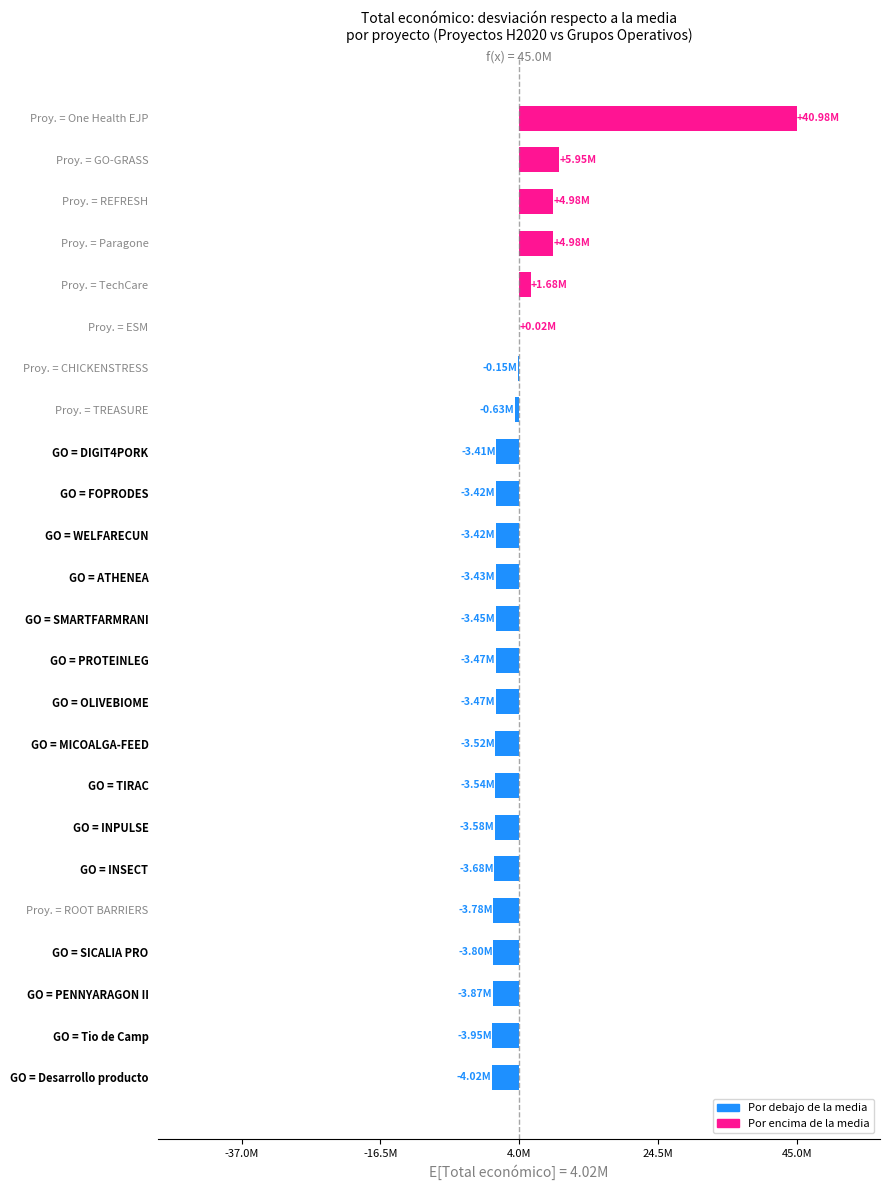

How many categories are shown in the chart?

24